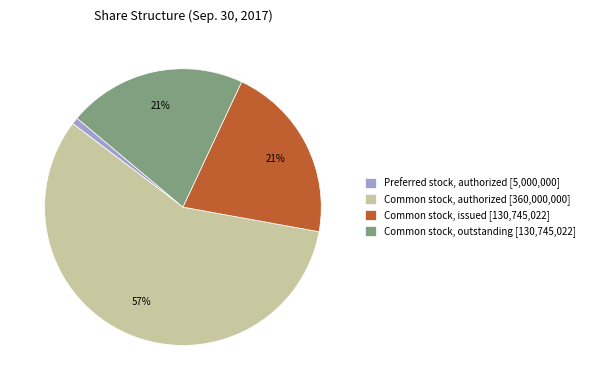

Do Common stock, authorized [360,000,000] and Preferred stock, authorized [5,000,000] together represent more than half of the pie?

Yes